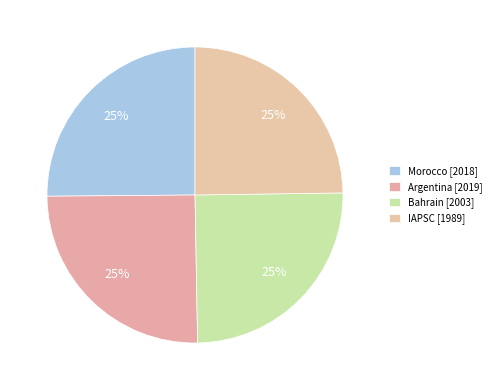

Count the number of slices in the pie.

4